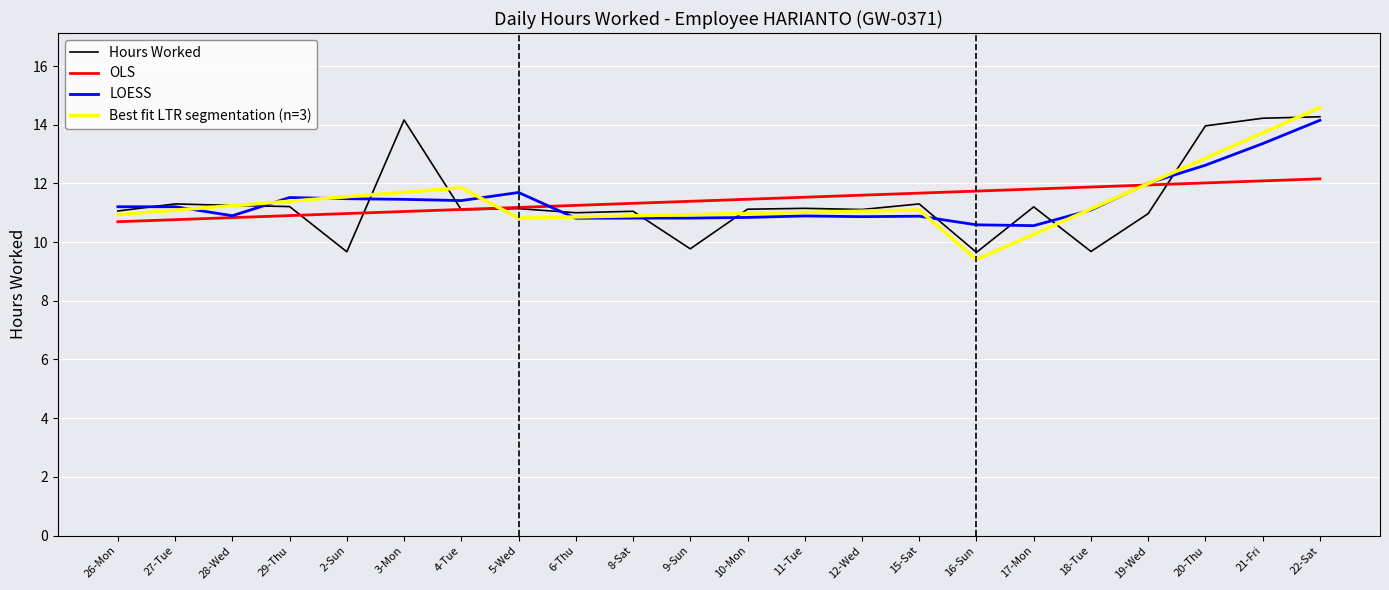

What is the total value across all series at 3-Mon?

48.4